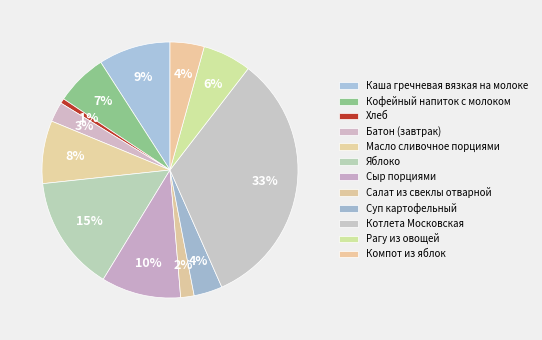

To the nearest percent, what is the combined percentage of Яблоко and Масло сливочное порциями?

23%